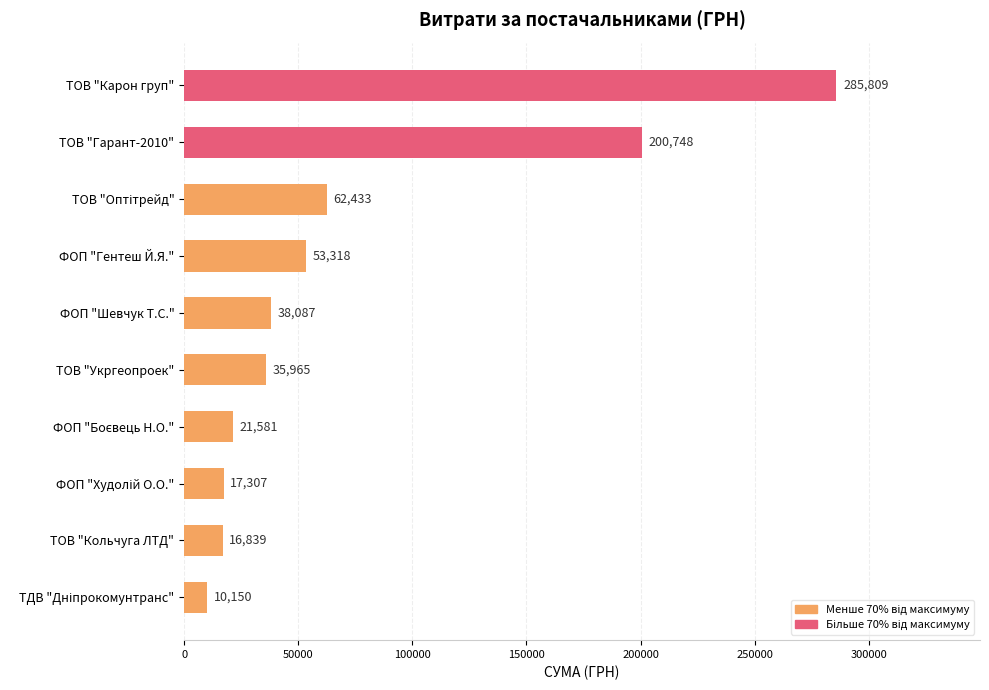

How many values exceed 38087?

5